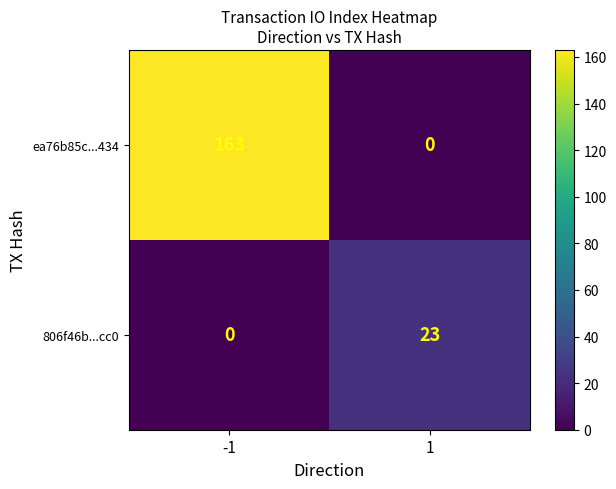

What is the difference between the maximum and minimum values in the 806f46b...cc0 series?

23